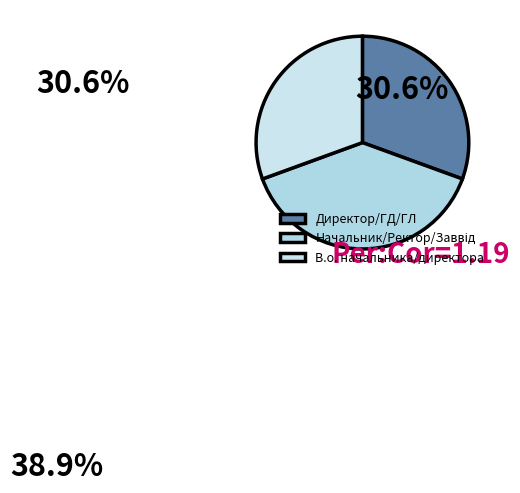

Count the number of slices in the pie.

3